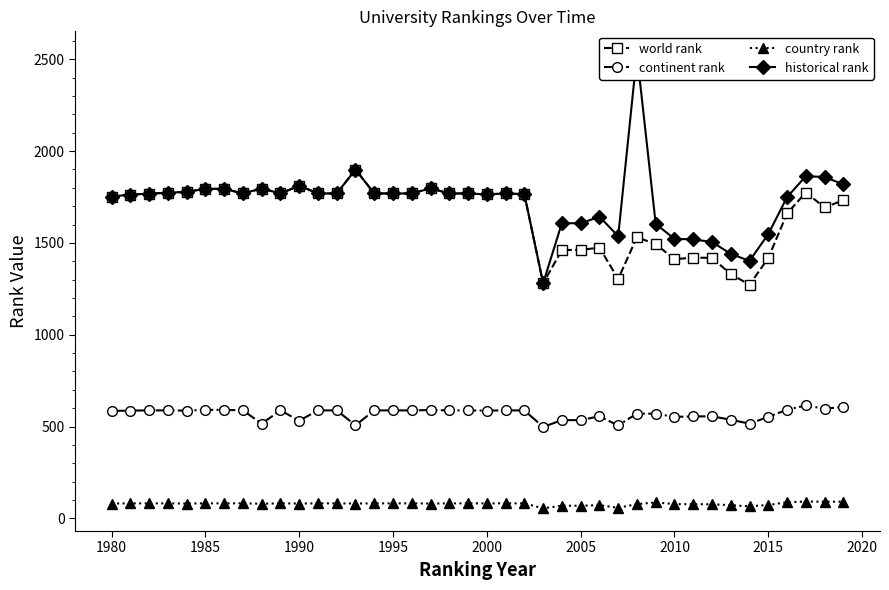

In historical rank, how many points are lower than both neighbors (excluding endpoints)?

7